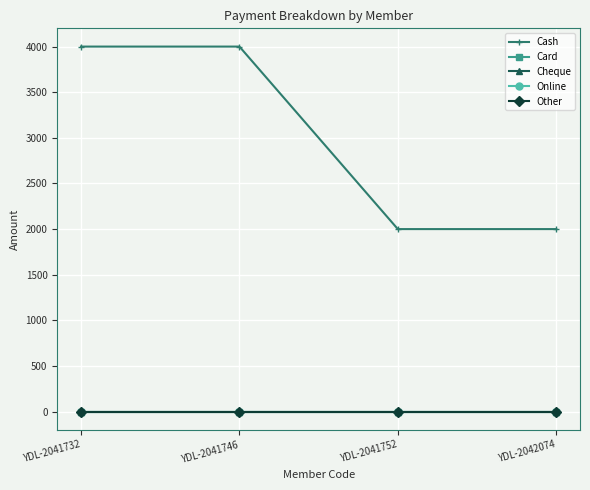

At how many categories does at least one series exceed 501?

4